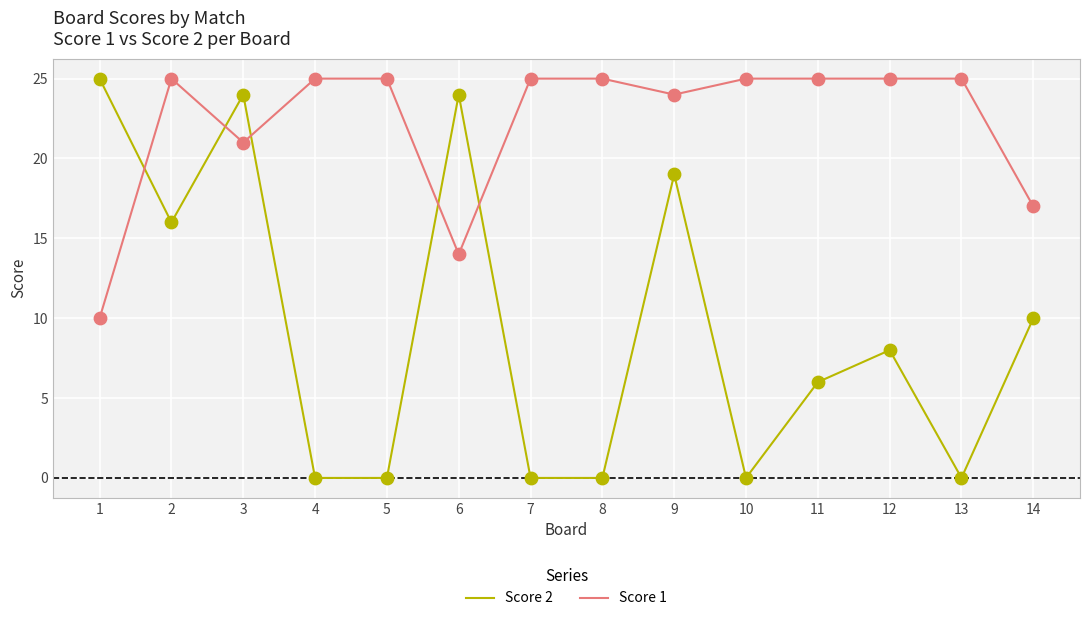

Which series has the largest total across all categories?

Score 1